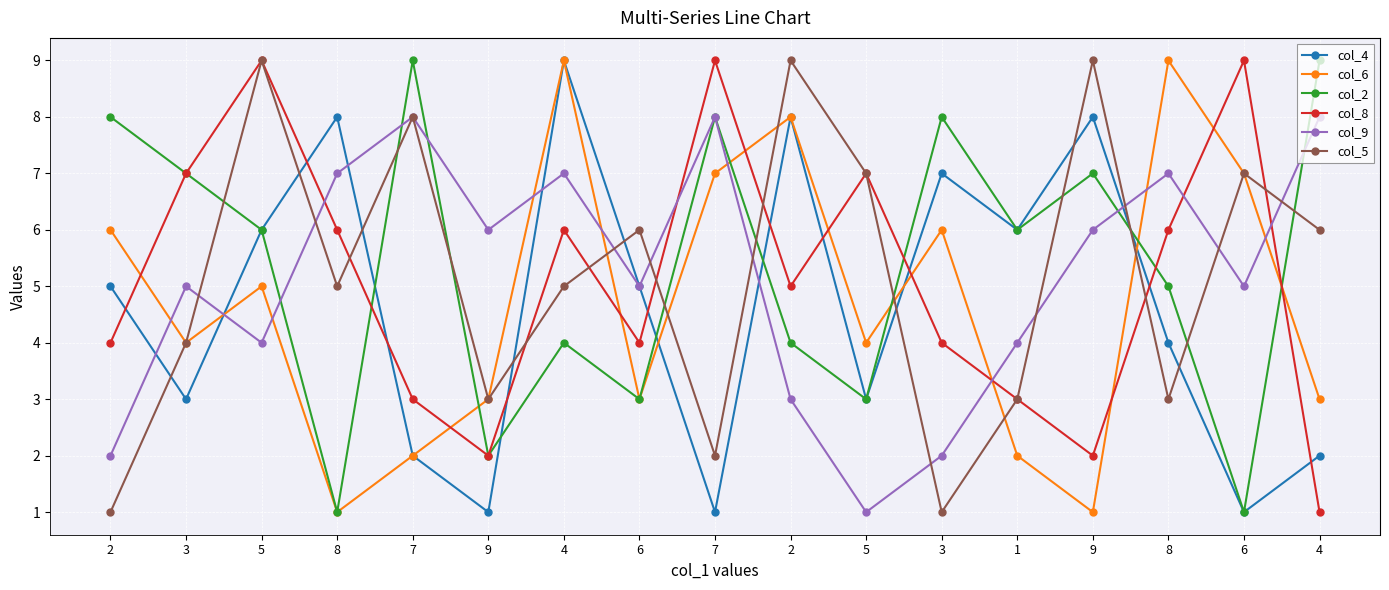

What is the label of the 7th point from the right?

5